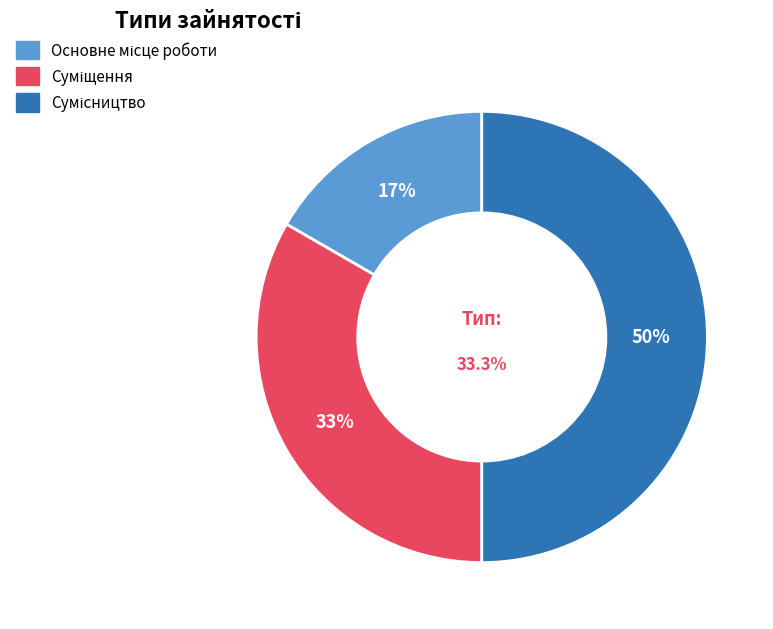

How many slices are in this pie chart?

3